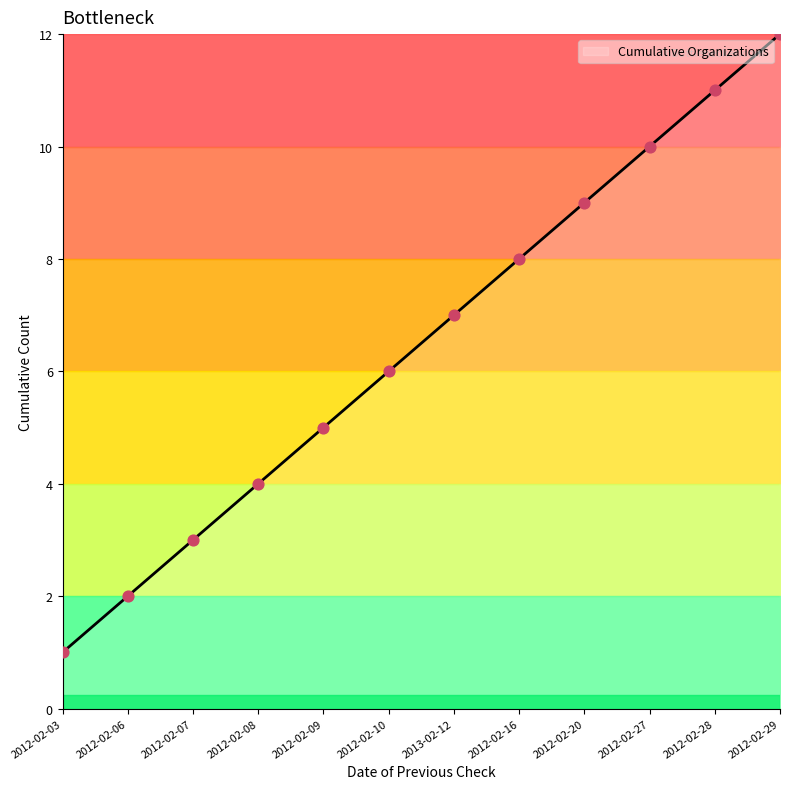

Which has a higher value, 2012-02-09 or 2013-02-12?

2013-02-12